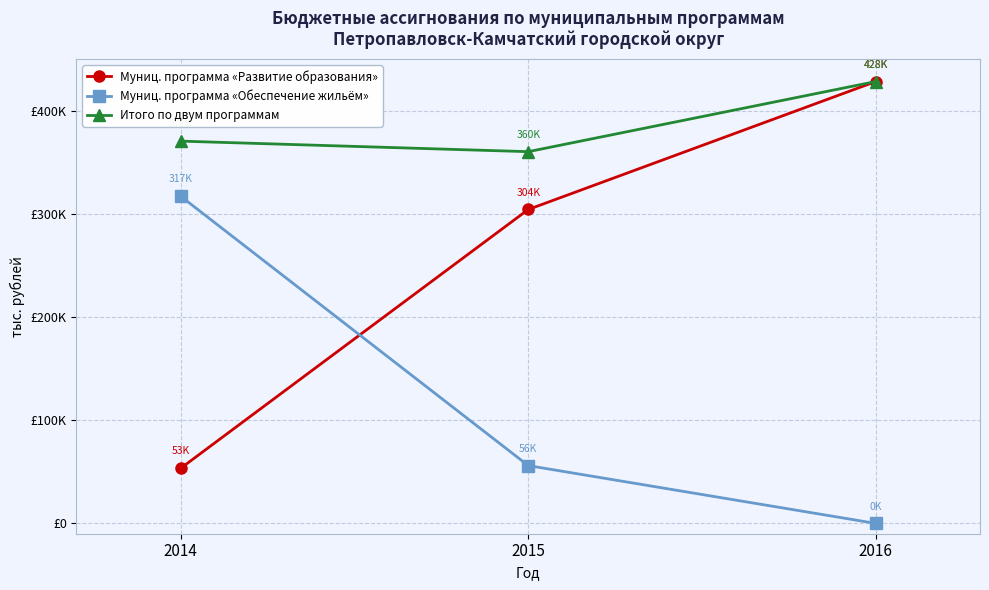

Is this an area chart (filled region under the line)?

No